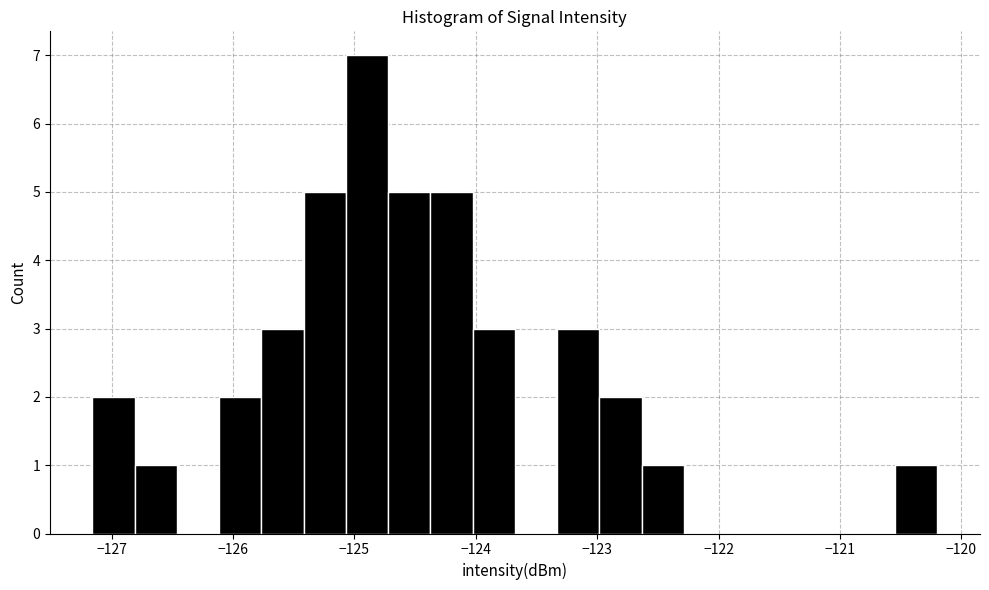

Read against the x-axis, roughly where is the centre of the tallest bar?

-124.9